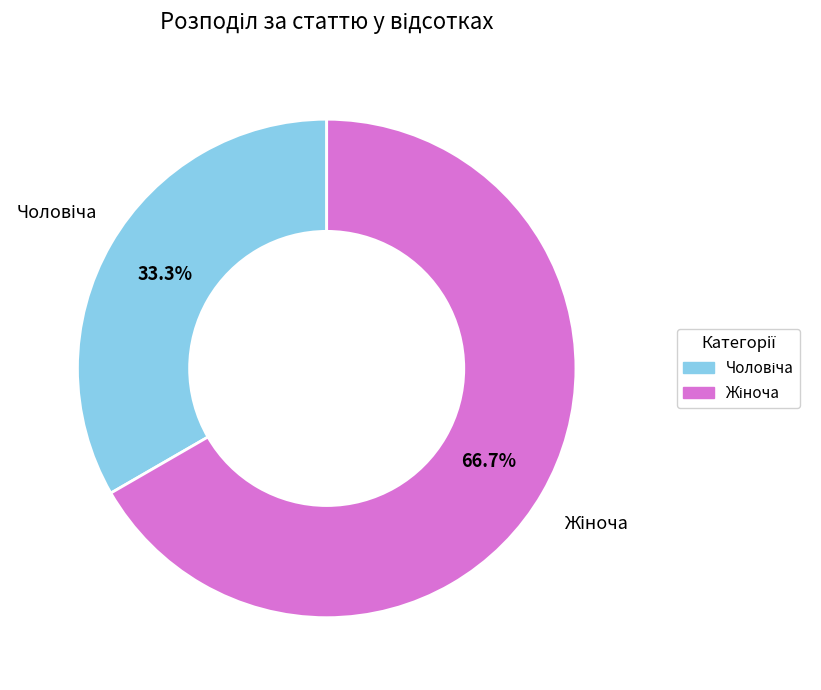

To the nearest percent, what portion does Жіноча represent?

67%